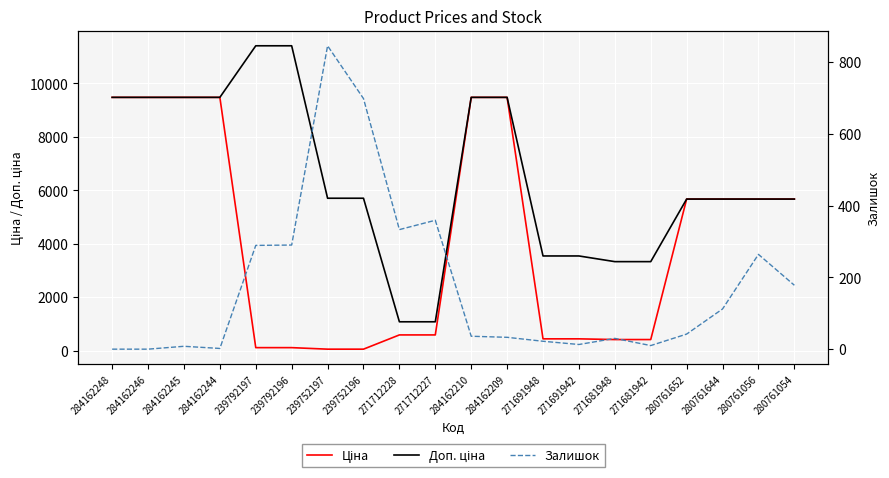

What position from the left is 280761652?

17